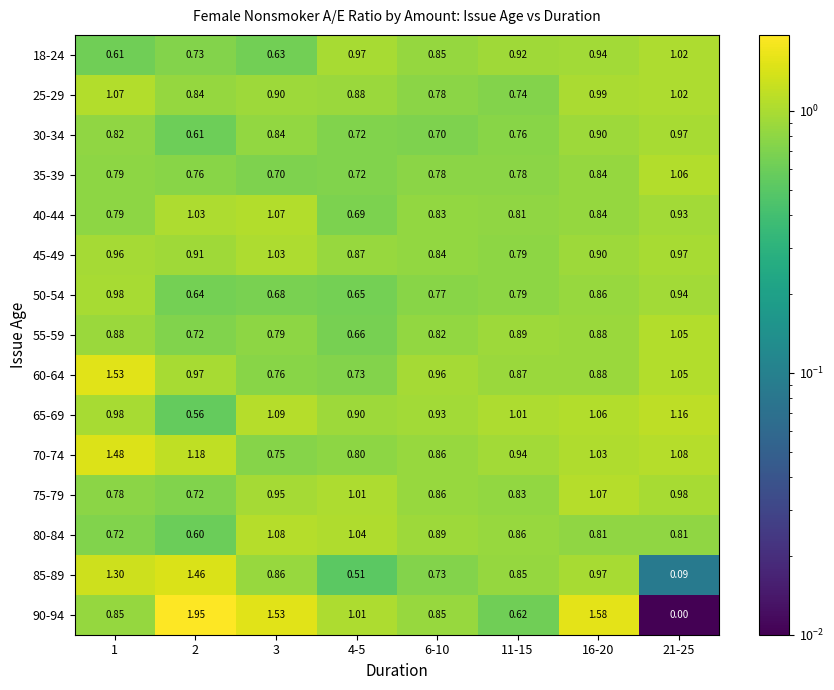

Count the number of categories in the chart.

8